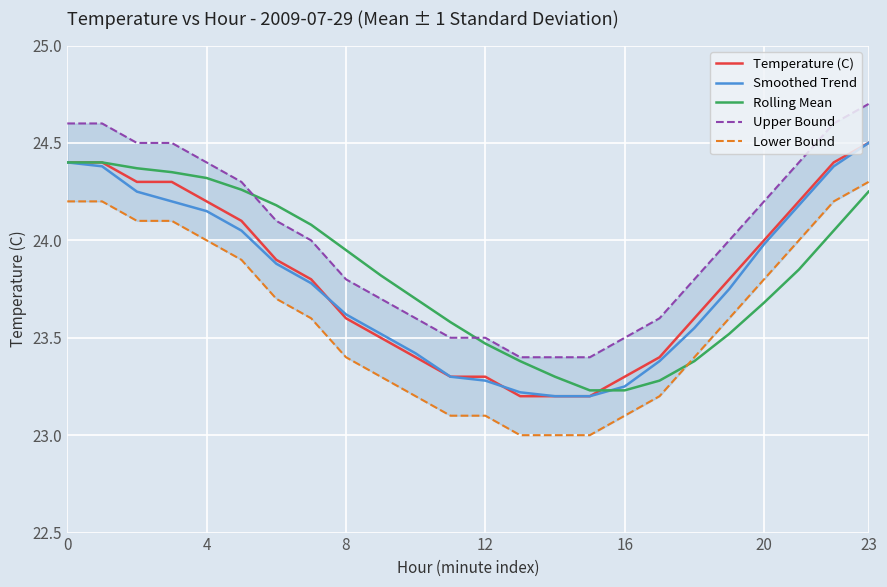

Where is Smoothed Trend nearest to the value 23?

14